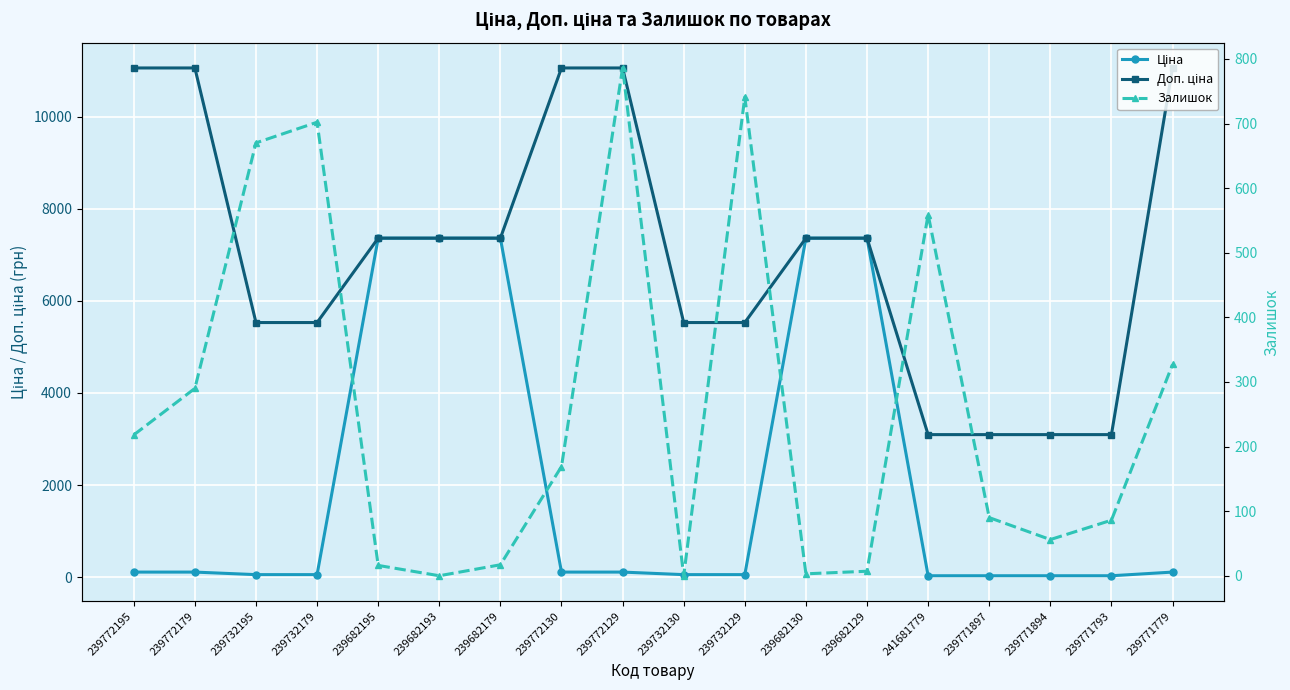

How many data points does each series have?

18